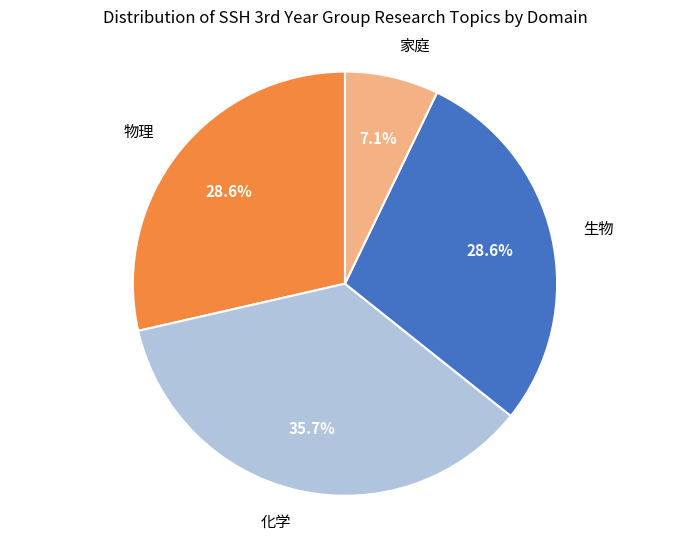

Which has a higher value, 家庭 or 化学?

化学